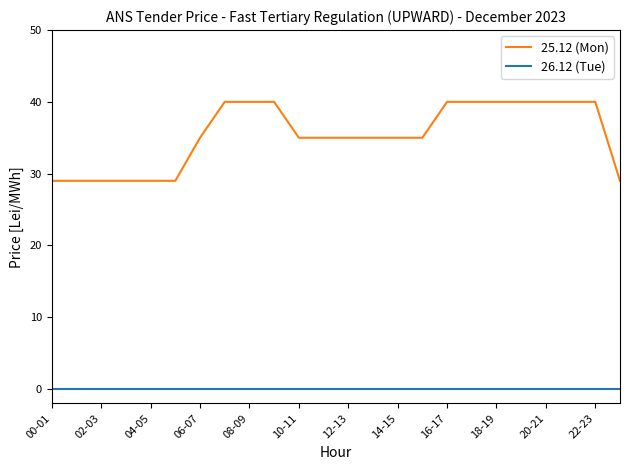

Is this an area chart (filled region under the line)?

No